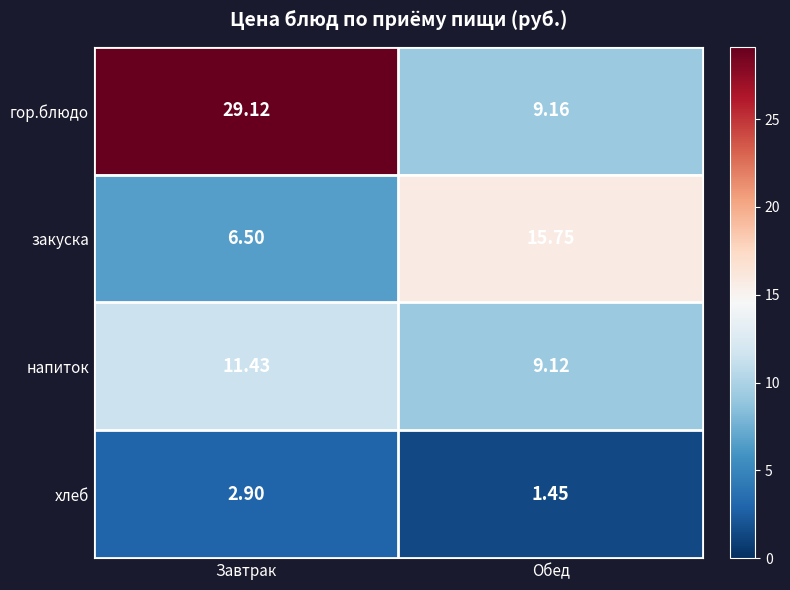

Which label corresponds to the largest value in the chart?

Завтрак